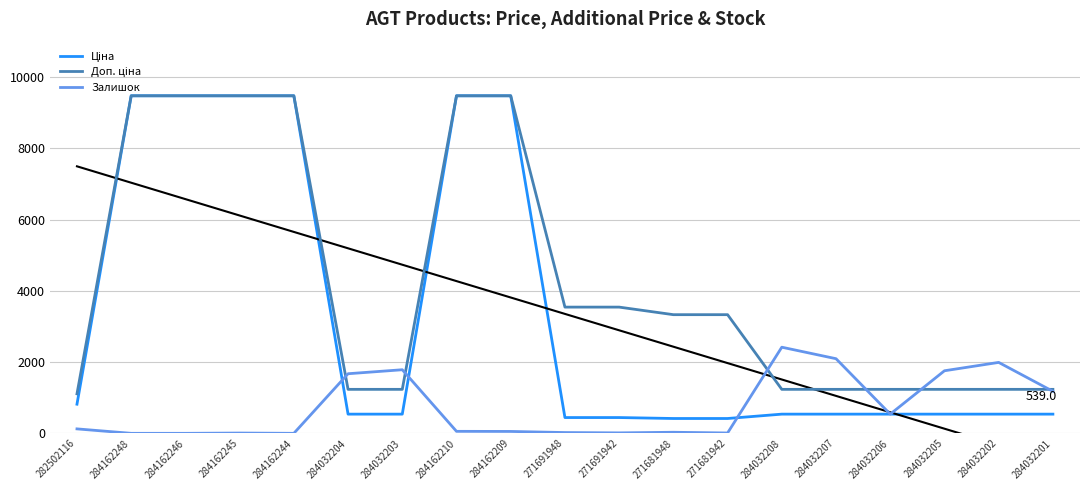

What is the highest value of the Залишок series?

2419.0